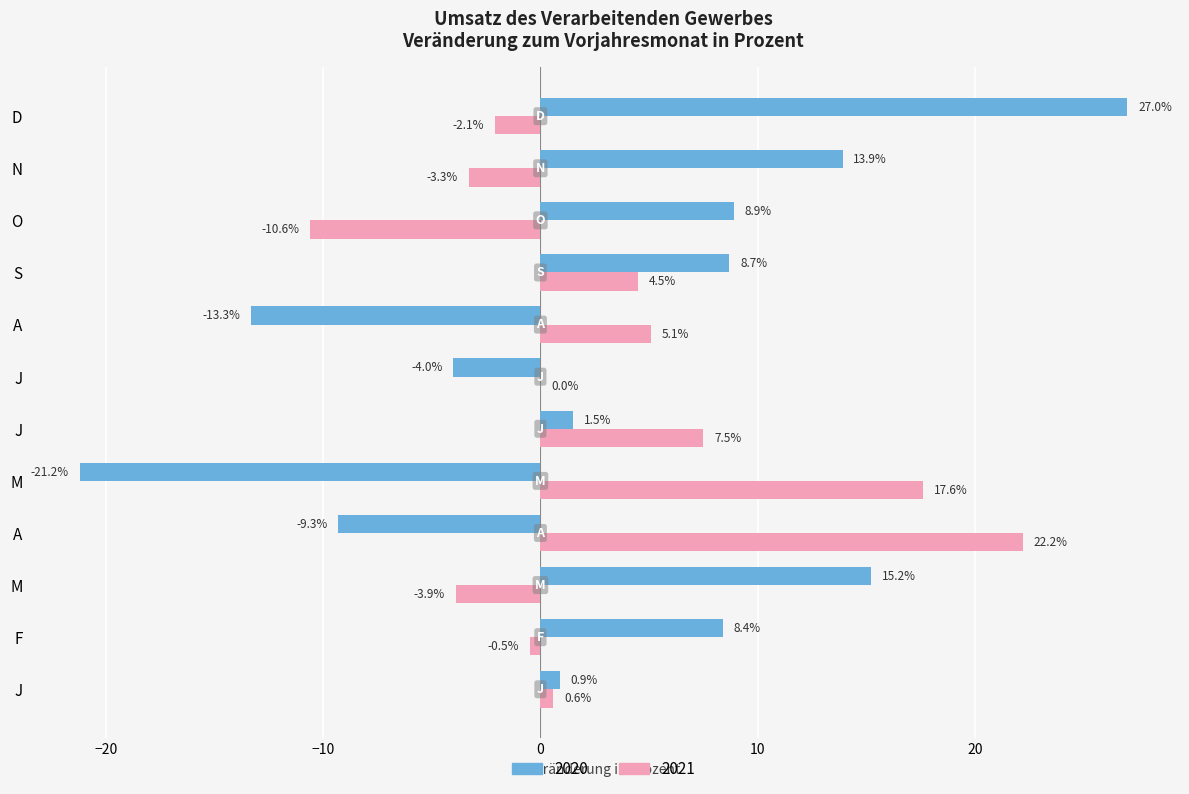

How many distinct data groups are displayed?

2